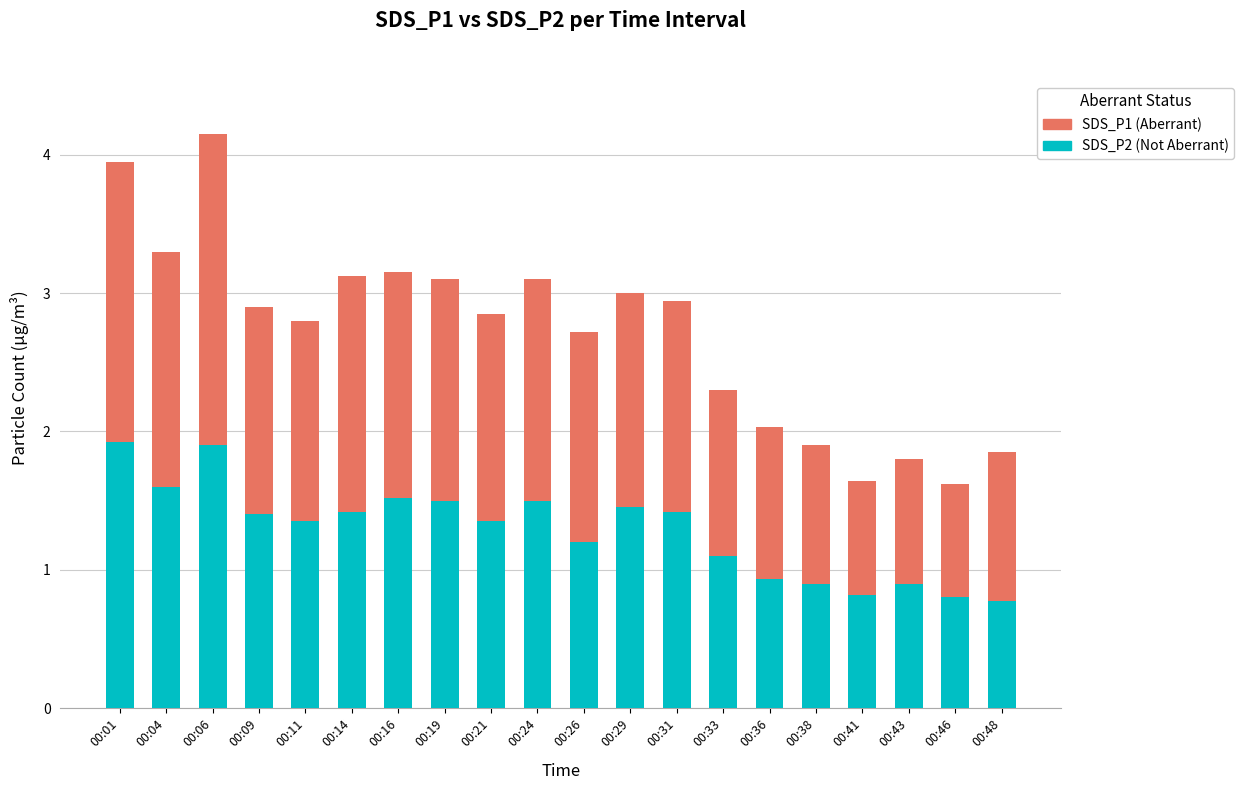

At which category is the sum across all series the highest?

00:06